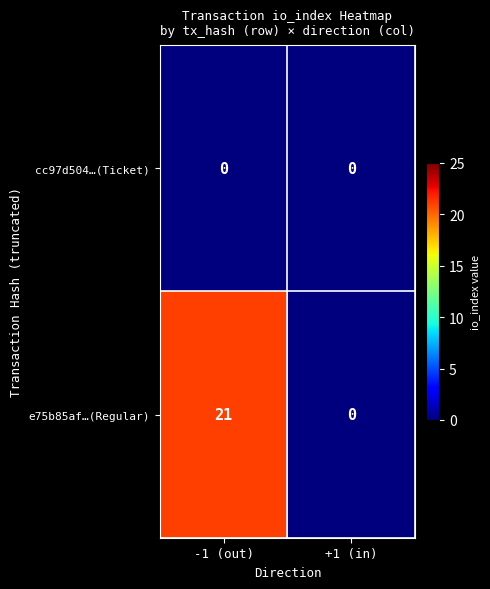

List the series in order of their peak value, lowest first.

cc97d504…(Ticket), e75b85af…(Regular)